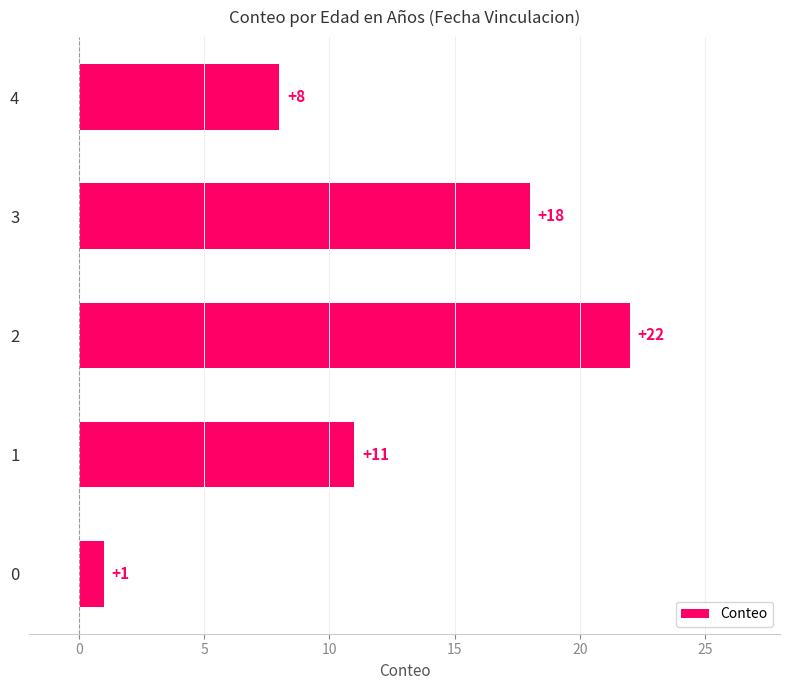

List the labels in order of value, smallest first.

0, 4, 1, 3, 2